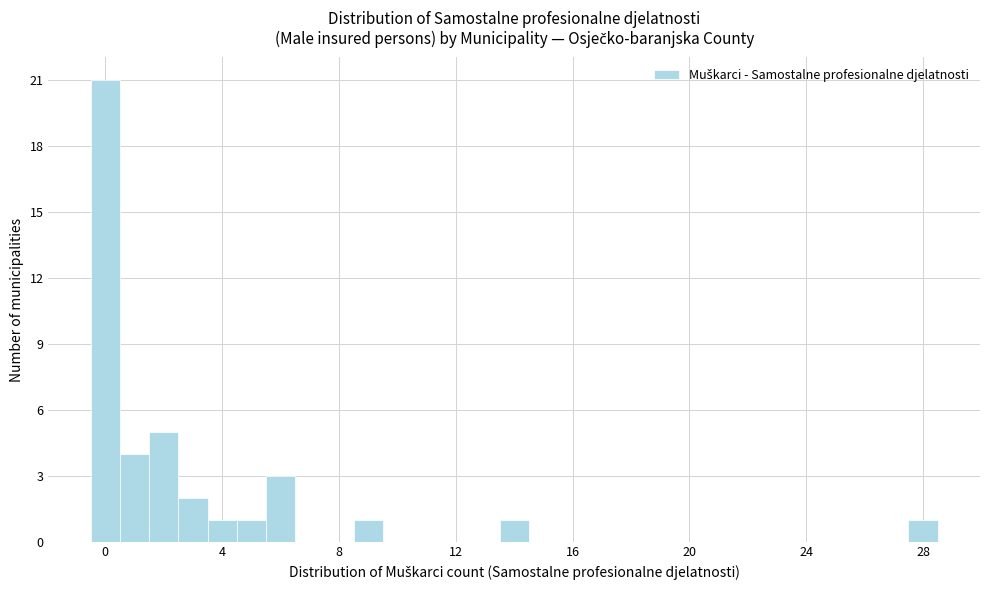

Around what value on the x-axis is the tallest bar? Give the approximate position of its centre, as read against the axis.

0.0